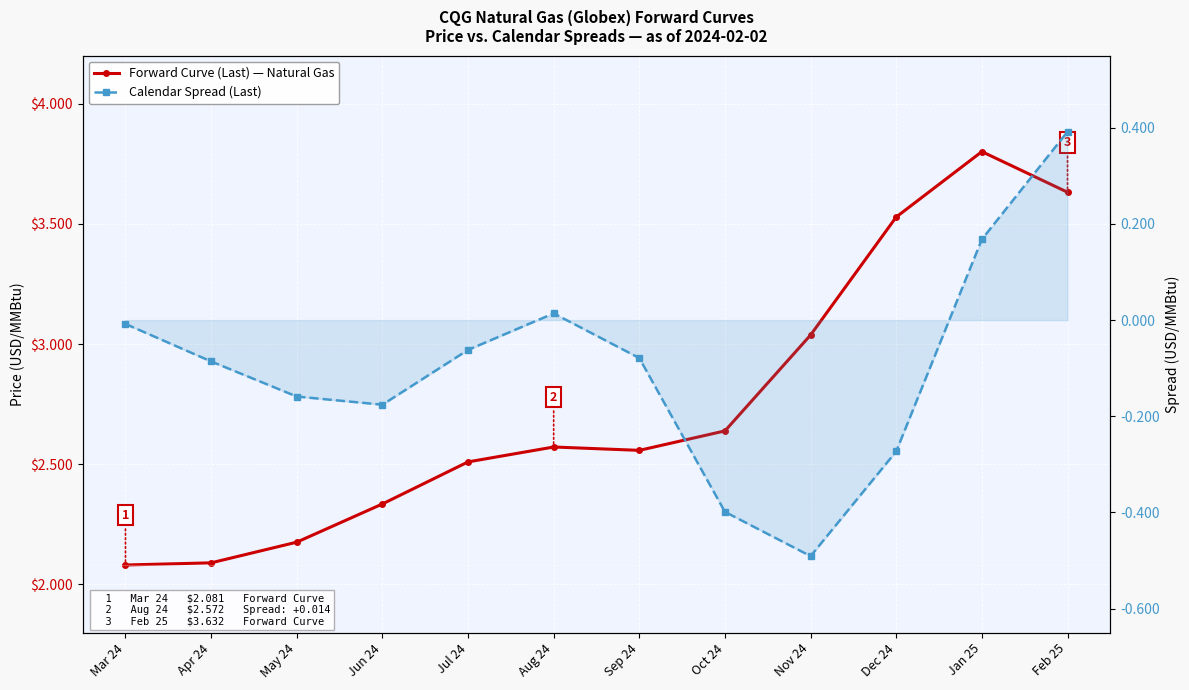

True or false: Forward Curve (Last) — Natural Gas has a value of 0.5 at May 24.

False